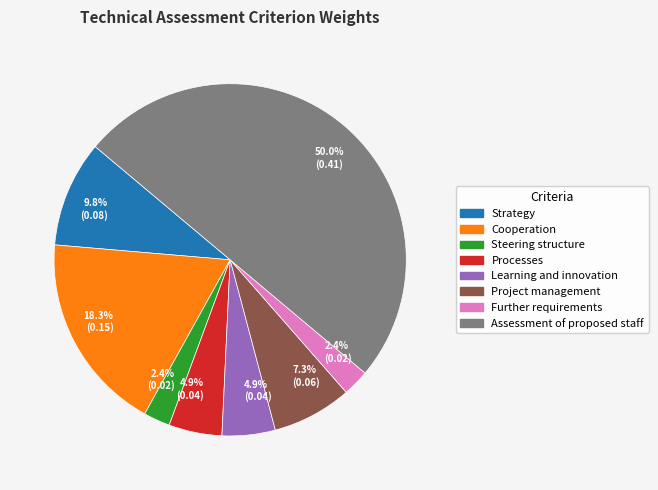

Rank the categories by value from lowest to highest.

Steering structure, Further requirements, Processes, Learning and innovation, Project management, Strategy, Cooperation, Assessment of proposed staff